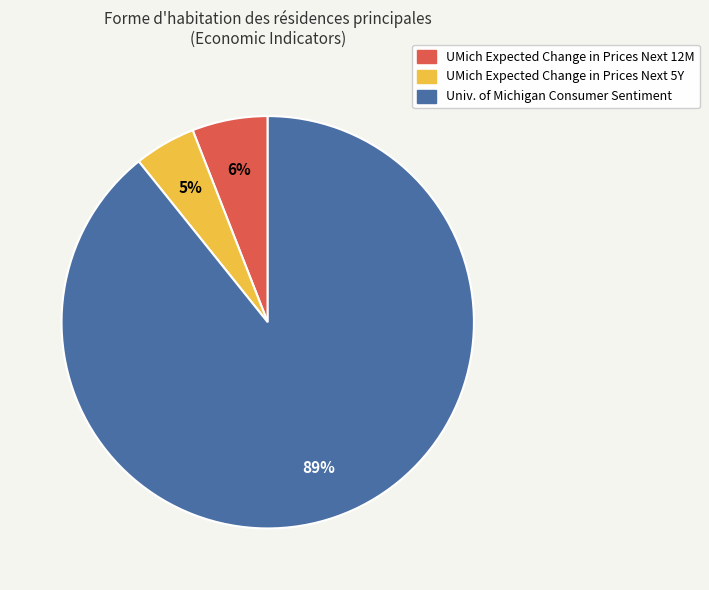

Does any single category account for the majority?

Yes